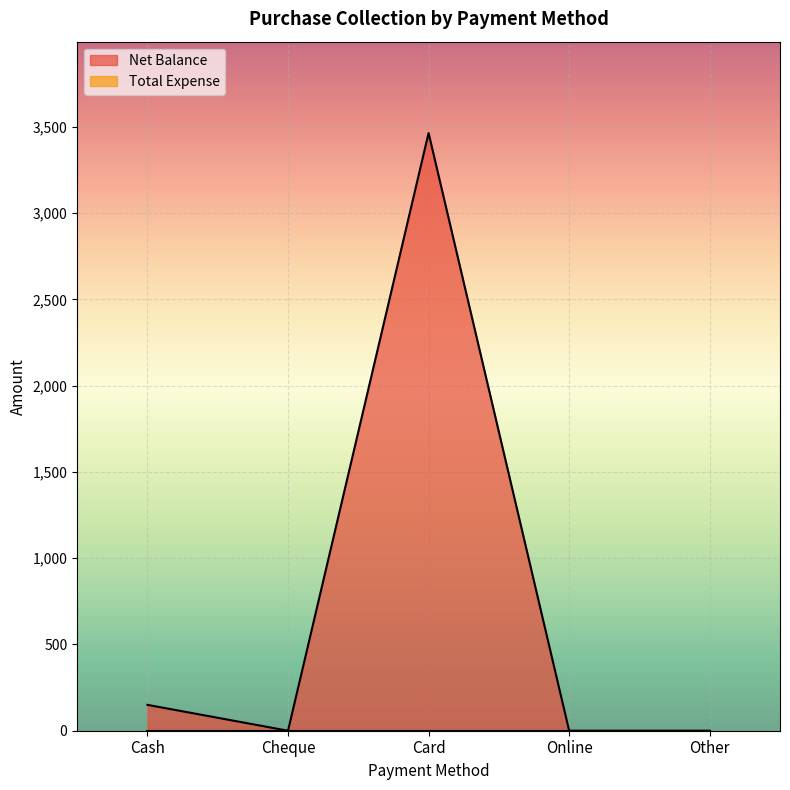

True or false: the data shows 0 at Other.

True